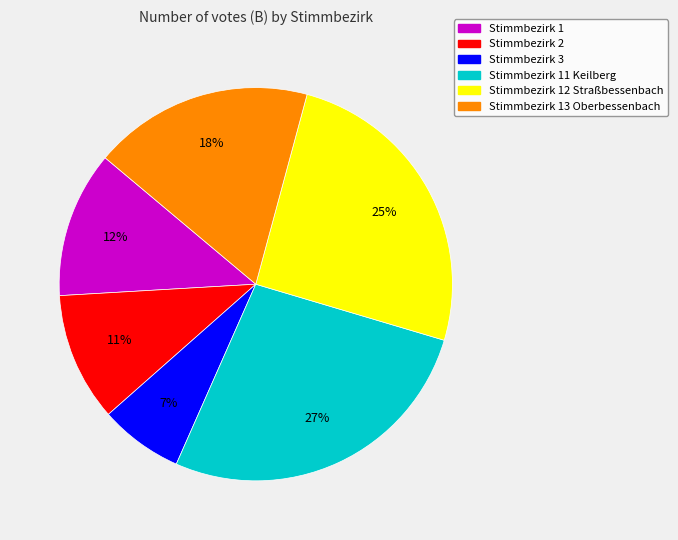

Does any single category account for the majority?

No